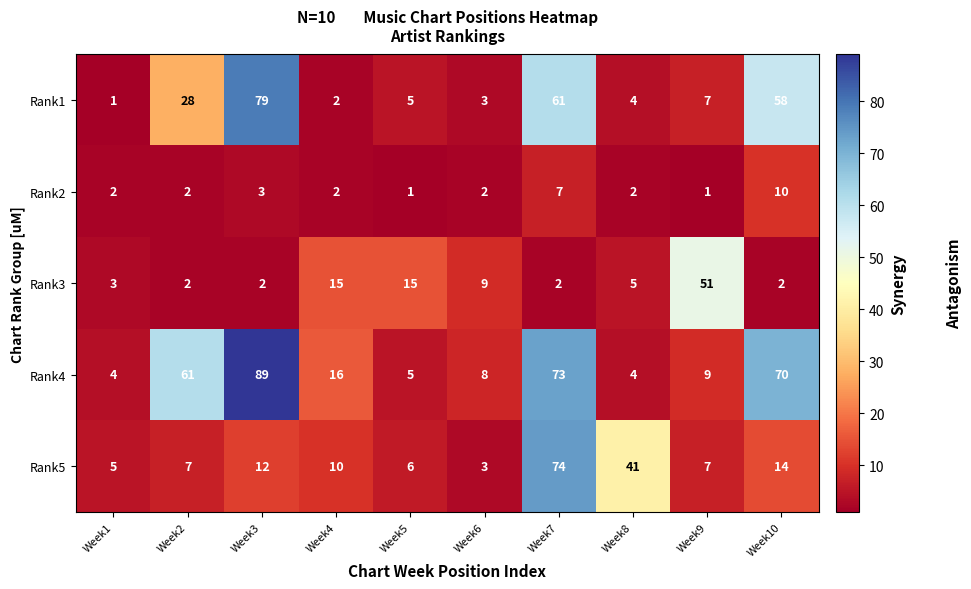

Is it true that Rank2 equals 1 at Week4?

False